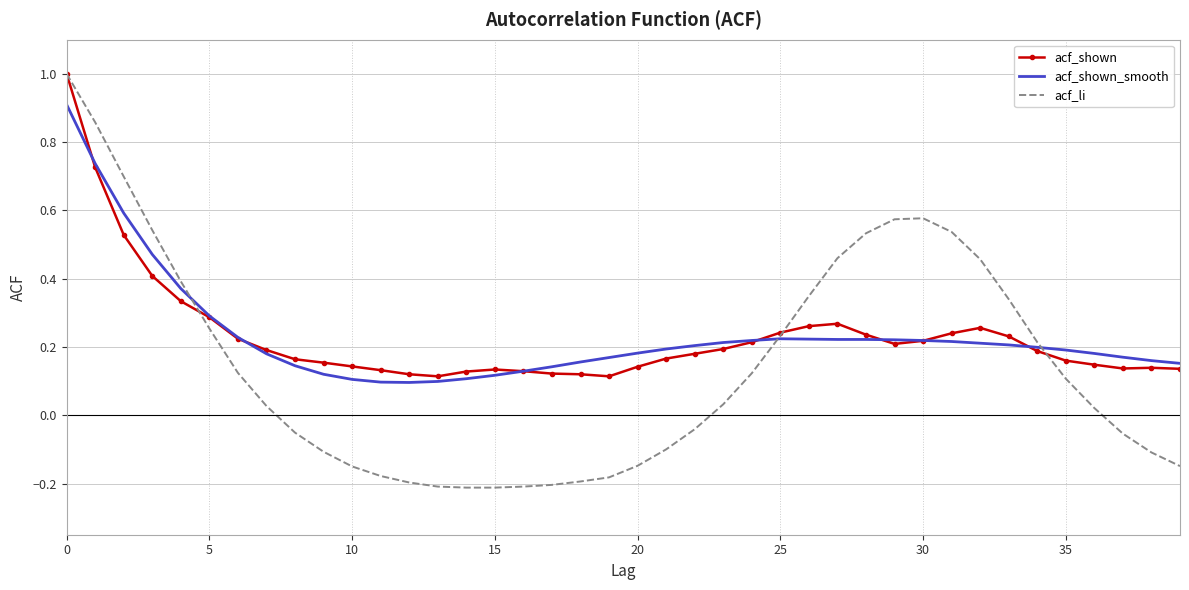

In acf_li, how many points are higher than both neighbors (excluding endpoints)?

1